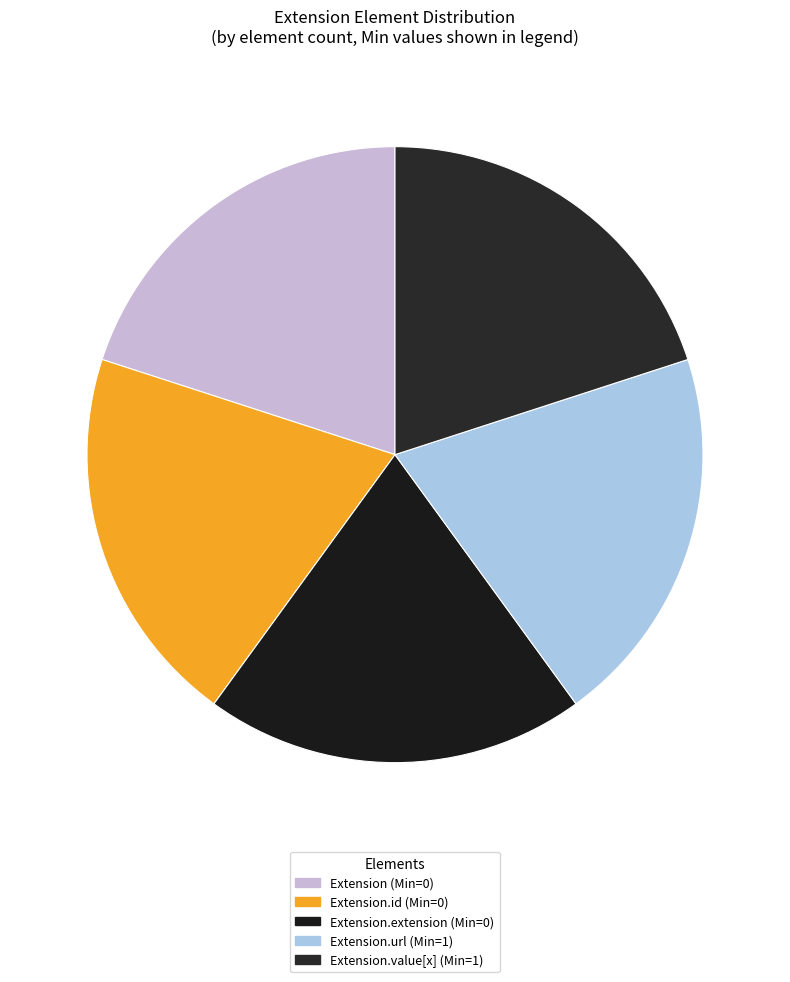

Which category has the smallest portion of the pie?

Extension